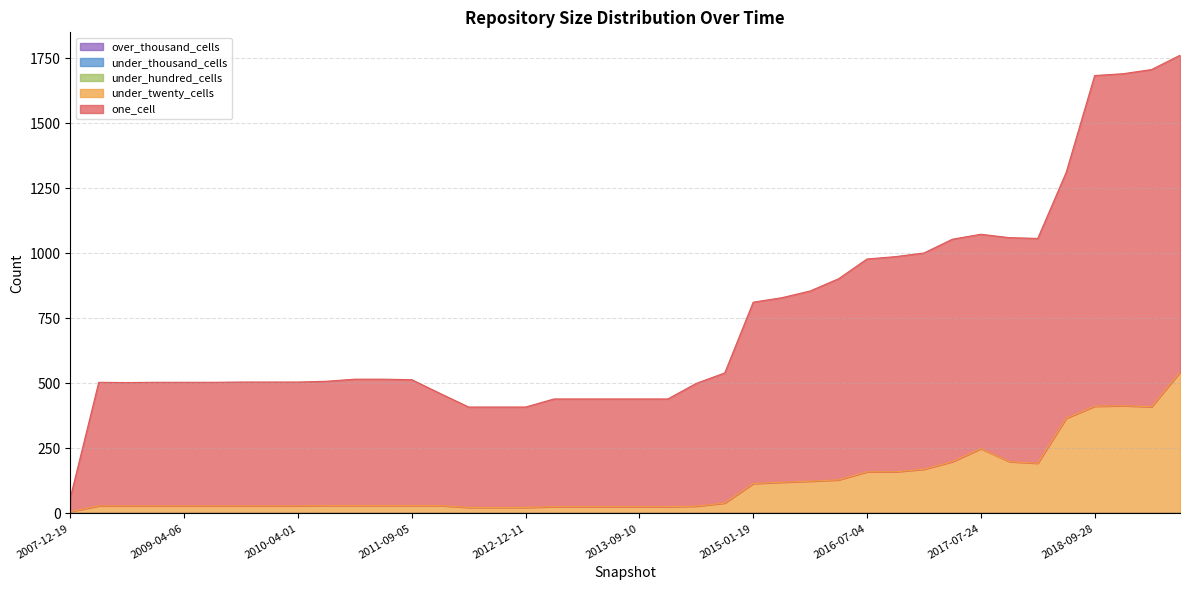

At 2015-04-09, list the series in order from smallest to largest.

under_hundred_cells, under_thousand_cells, over_thousand_cells, under_twenty_cells, one_cell